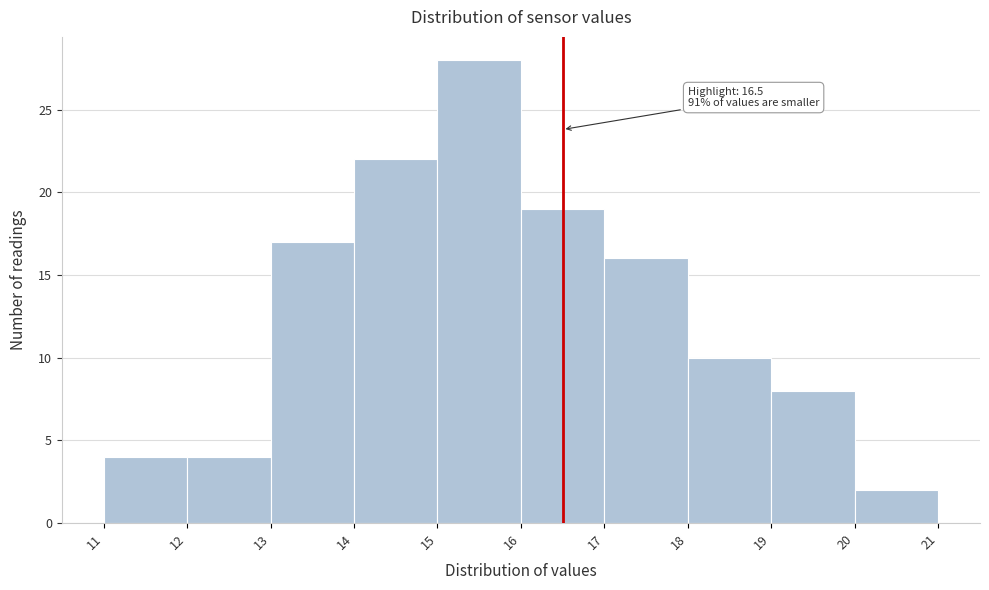

Which range on the x-axis has the tallest bar?

15 to 16